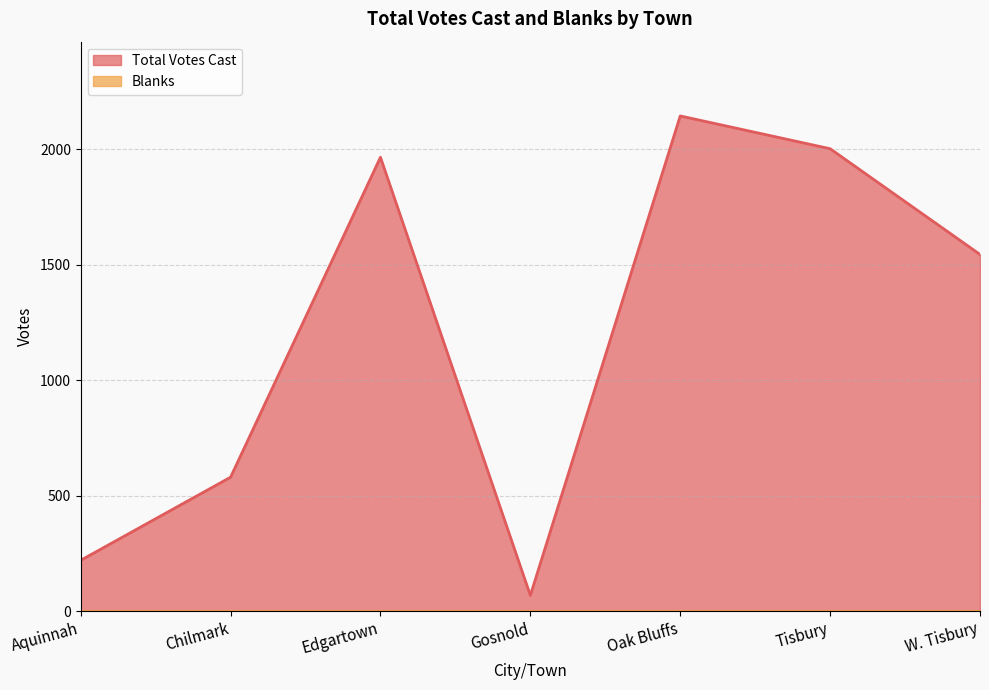

What position from the right is Tisbury?

2